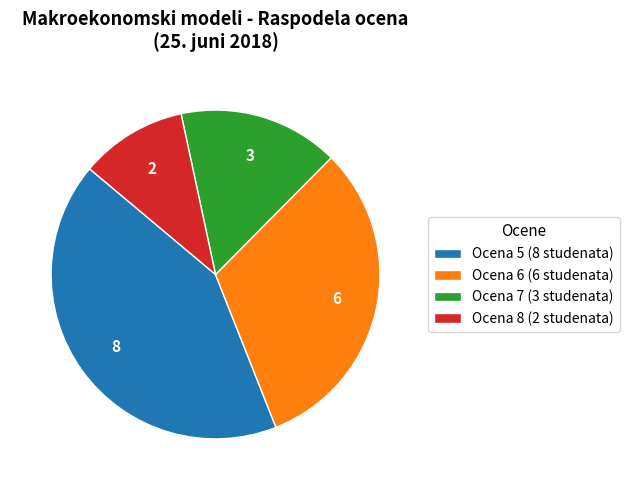

Approximately how many times larger is the value at Ocena 5 (8 studenata) compared to Ocena 7 (3 studenata)?

2.7